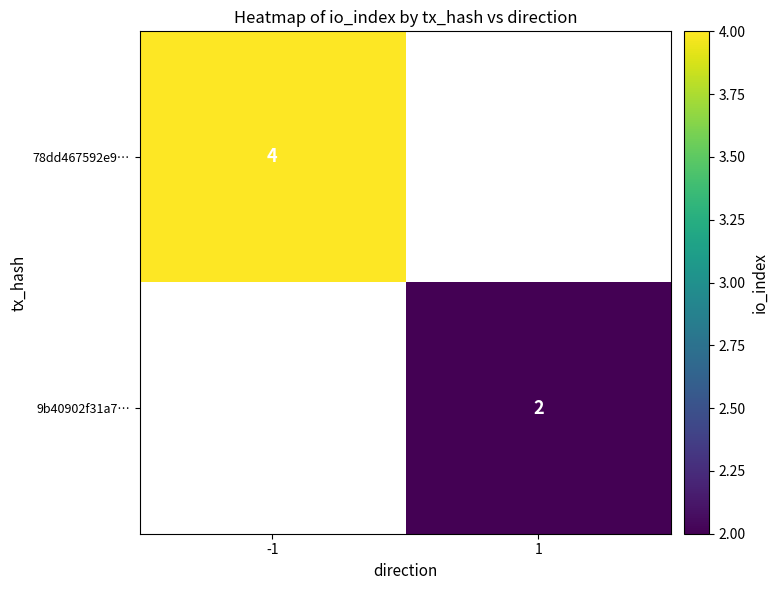

The 78dd467592e9… series shows 4 at -1. True or false?

True